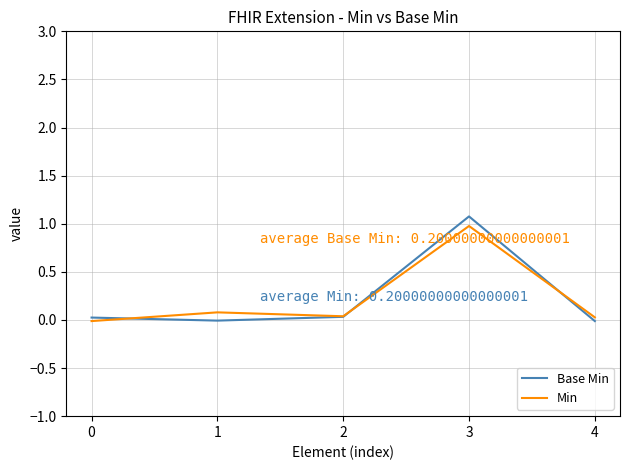

Which series has the largest range (max minus min)?

Base Min